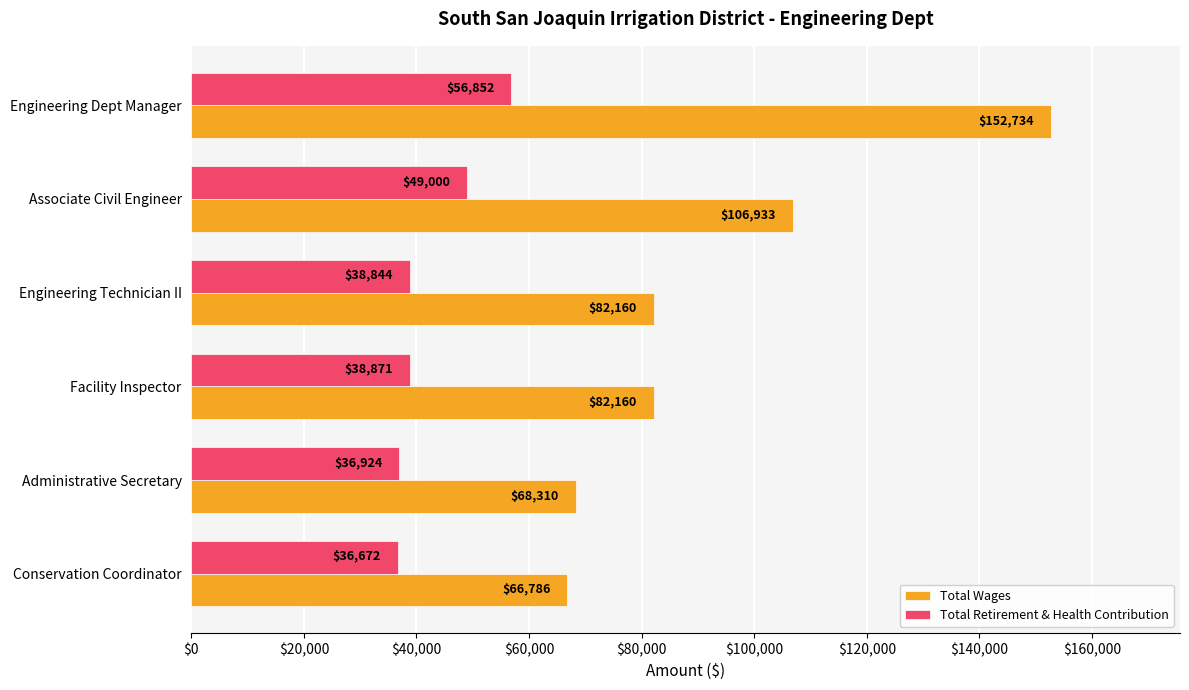

What is the difference between the highest and lowest values at Conservation Coordinator?

30114